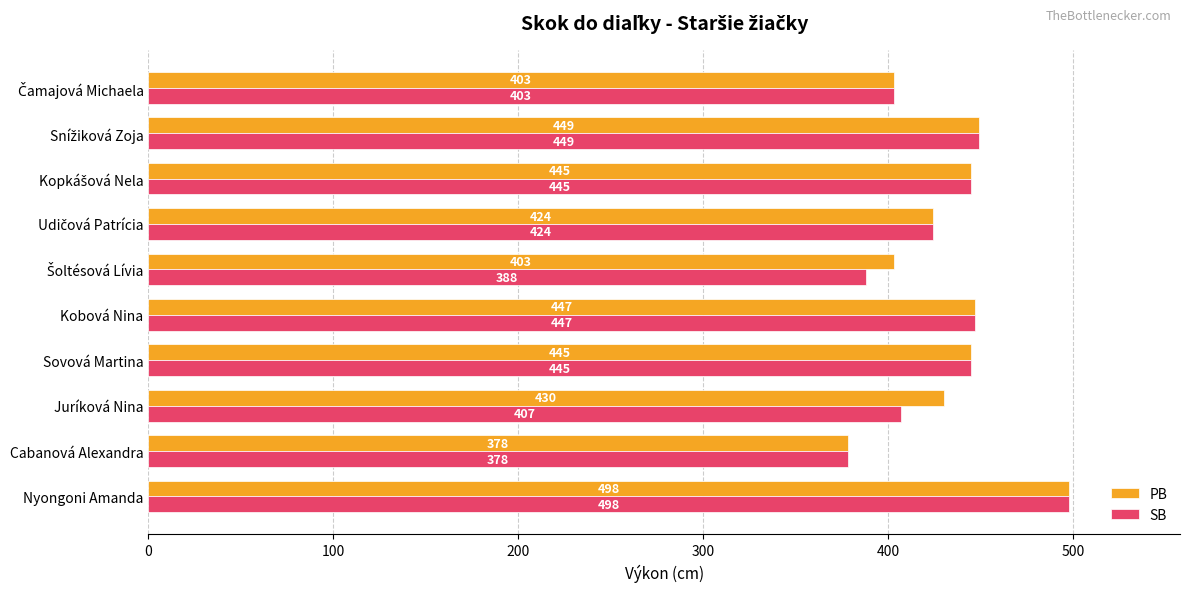

Rank the series by their average value, from lowest to highest.

SB, PB